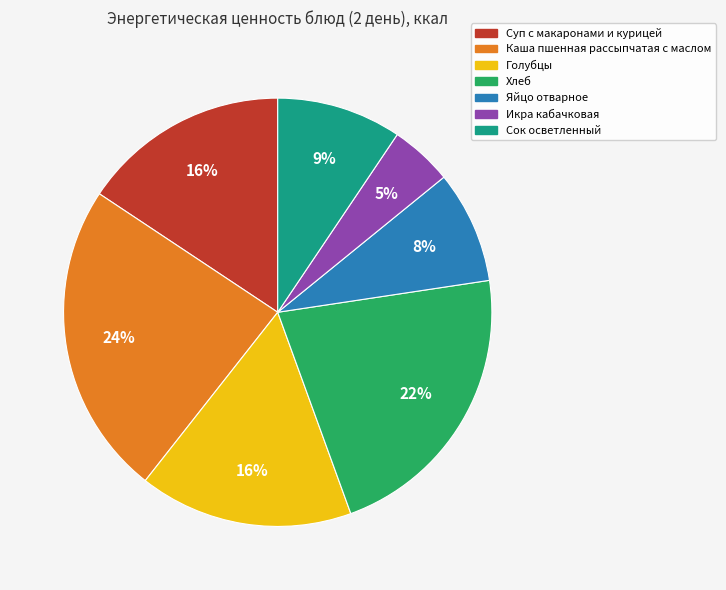

To the nearest percent, what percentage of the pie is Хлеб?

22%